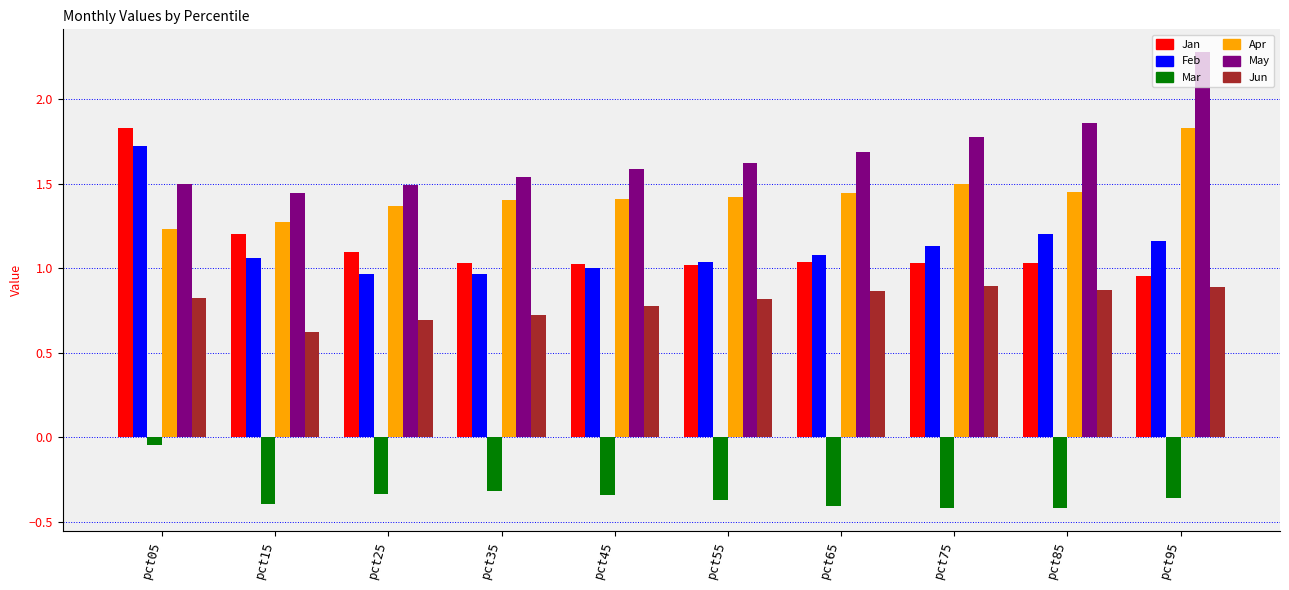

What is the total value across all series at pct75?

5.9